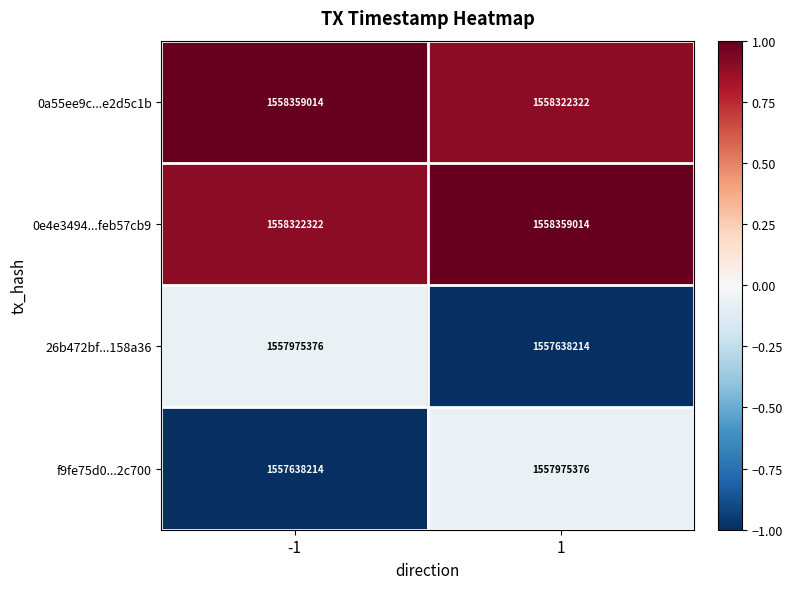

Read the 26b472bf...158a36 value at -1, to the nearest 50.

1557975400